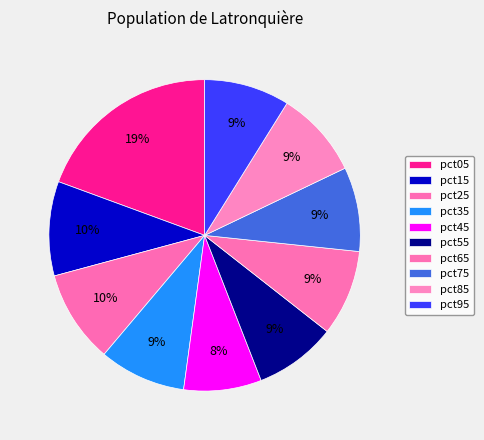

The pct05 slice represents 19% of the pie. True or false?

True